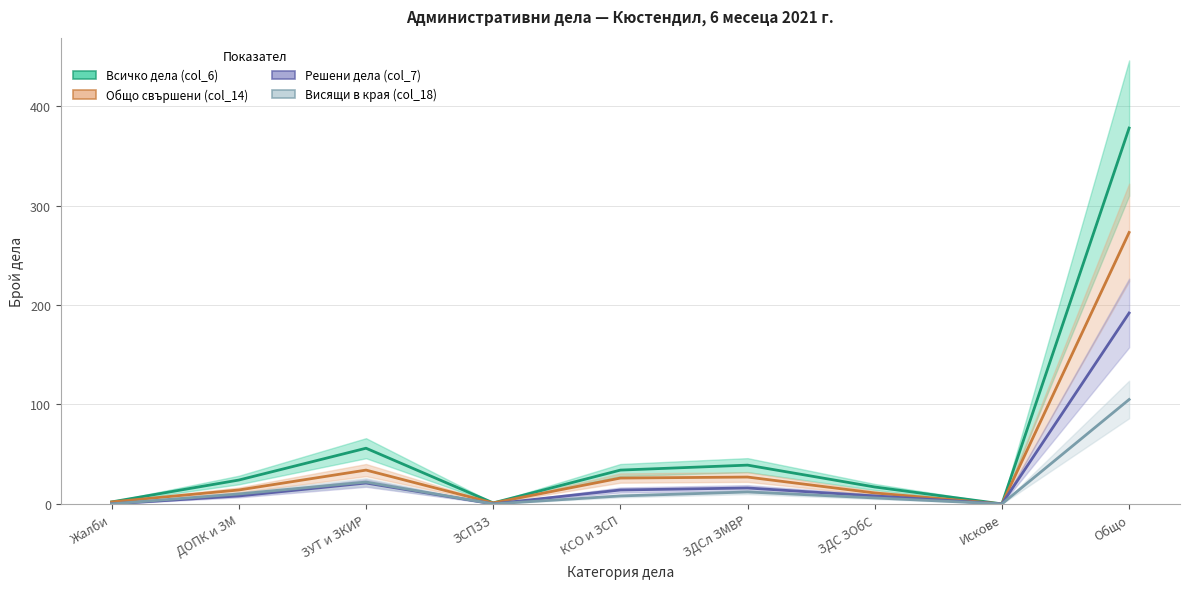

Reading left to right, list all the values displayed in this chart.

Всичко дела (col_6): Жалби=2	ДОПК и ЗМ=24	ЗУТ и ЗКИР=56	ЗСПЗЗ=1	КСО и ЗСП=34	ЗДСл ЗМВР=39	ЗДС ЗОбС=17	Искове=0	Общо=378
Общо свършени (col_14): Жалби=2	ДОПК и ЗМ=14	ЗУТ и ЗКИР=34	ЗСПЗЗ=1	КСО и ЗСП=26	ЗДСл ЗМВР=27	ЗДС ЗОбС=11	Искове=0	Общо=273
Решени дела (col_7): Жалби=0	ДОПК и ЗМ=8	ЗУТ и ЗКИР=21	ЗСПЗЗ=0	КСО и ЗСП=14	ЗДСл ЗМВР=16	ЗДС ЗОбС=8	Искове=0	Общо=192
Висящи в края (col_18): Жалби=0	ДОПК и ЗМ=10	ЗУТ и ЗКИР=22	ЗСПЗЗ=0	КСО и ЗСП=8	ЗДСл ЗМВР=12	ЗДС ЗОбС=6	Искове=0	Общо=105